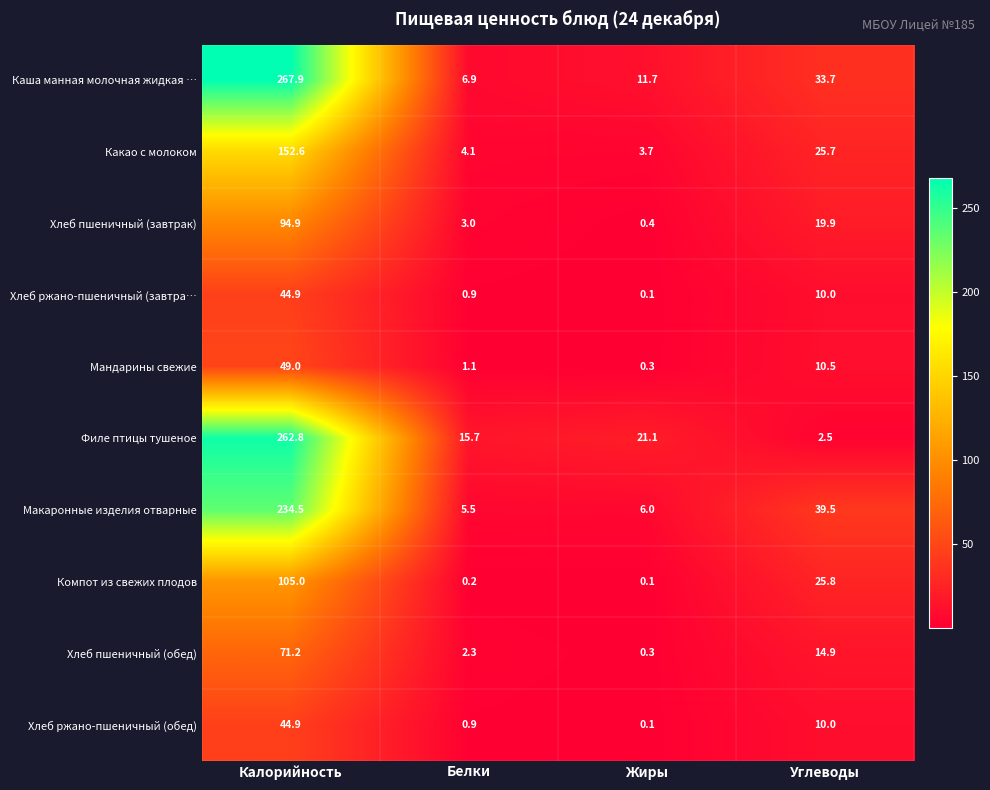

The Каша манная молочная жидкая … series shows 4.2 at Белки. True or false?

False